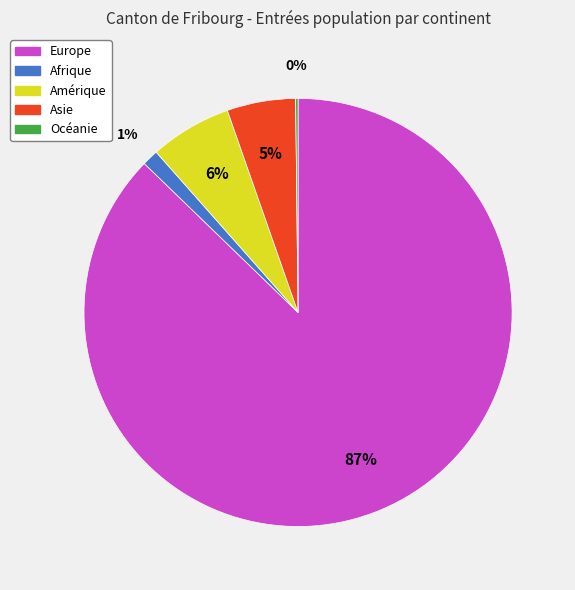

Is there a majority slice in this chart?

Yes